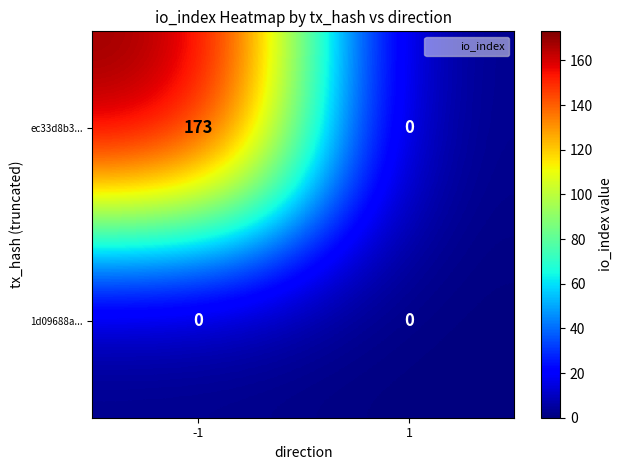

What is the greatest value displayed?

173